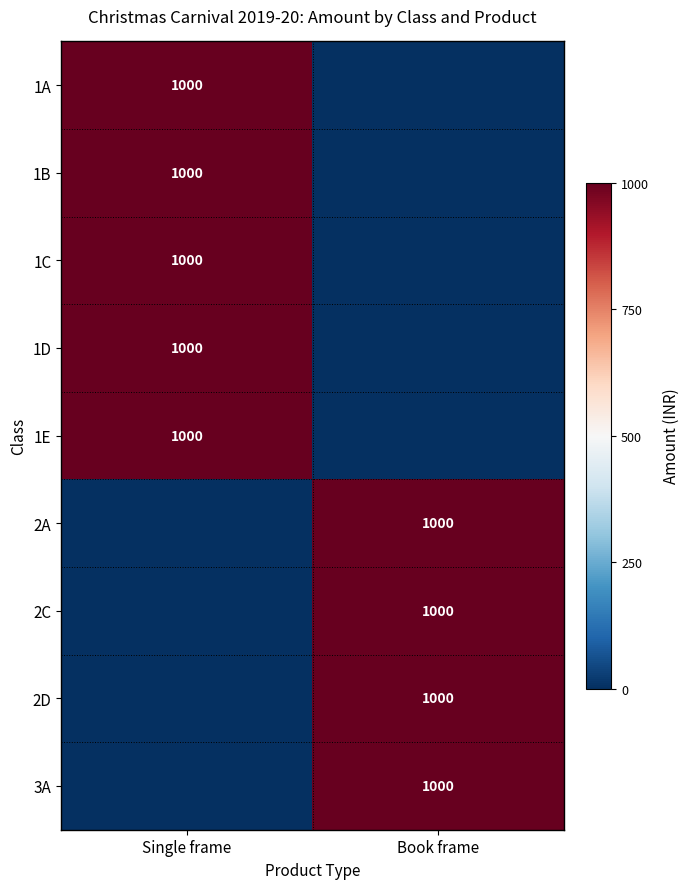

Is it true that 1A equals 1000 at Single frame?

True